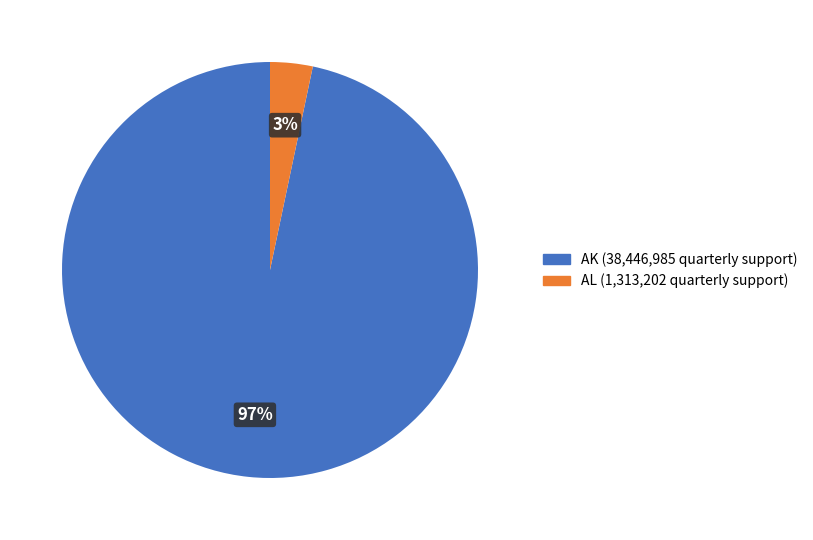

Does any single category account for the majority?

Yes